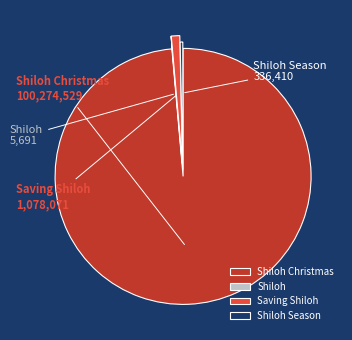

Does any single category account for the majority?

Yes